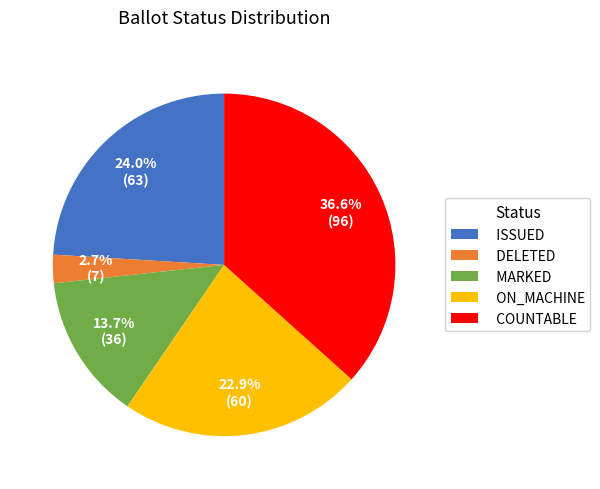

Rank the categories by value from highest to lowest.

COUNTABLE, ISSUED, ON_MACHINE, MARKED, DELETED